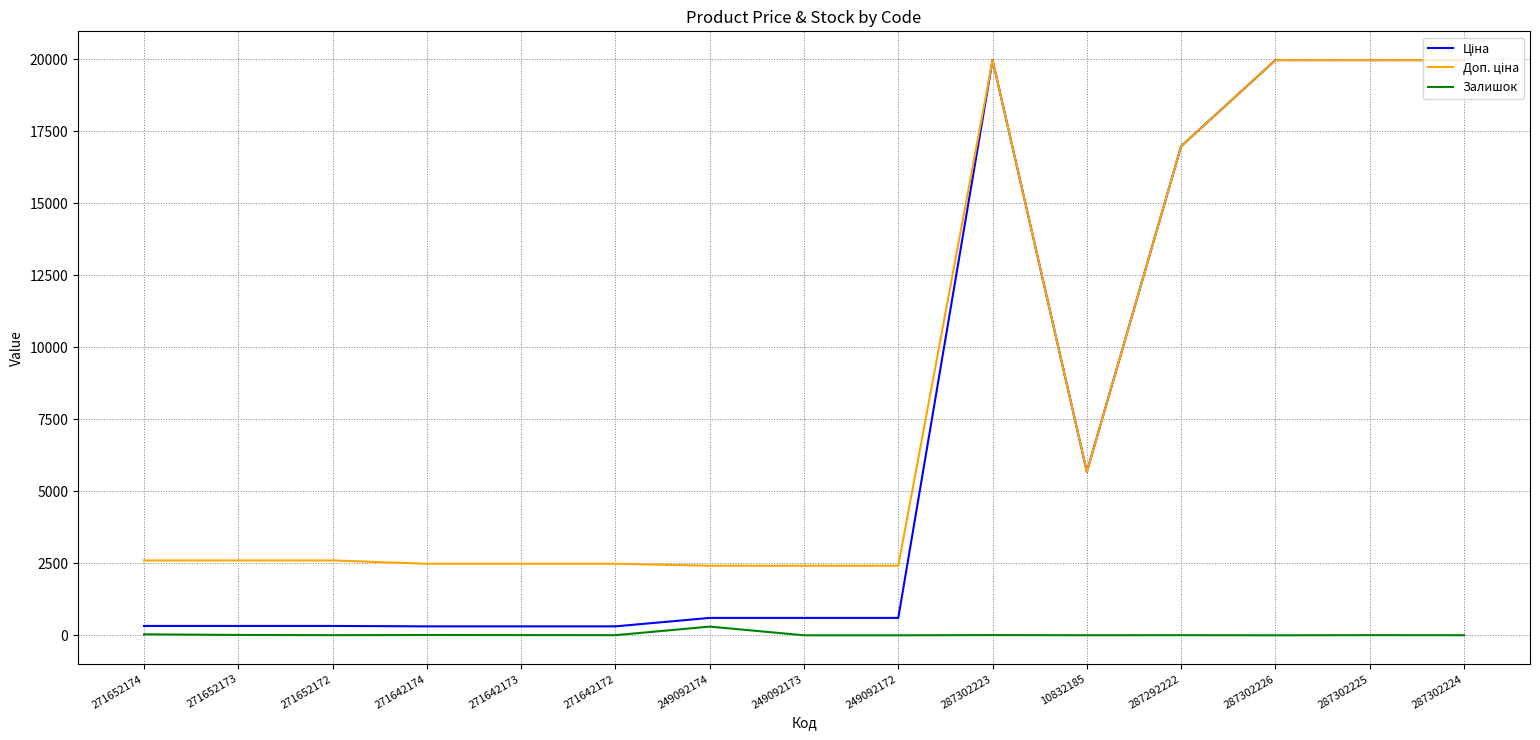

Is it true that Залишок equals 3.0 at 287302224?

True